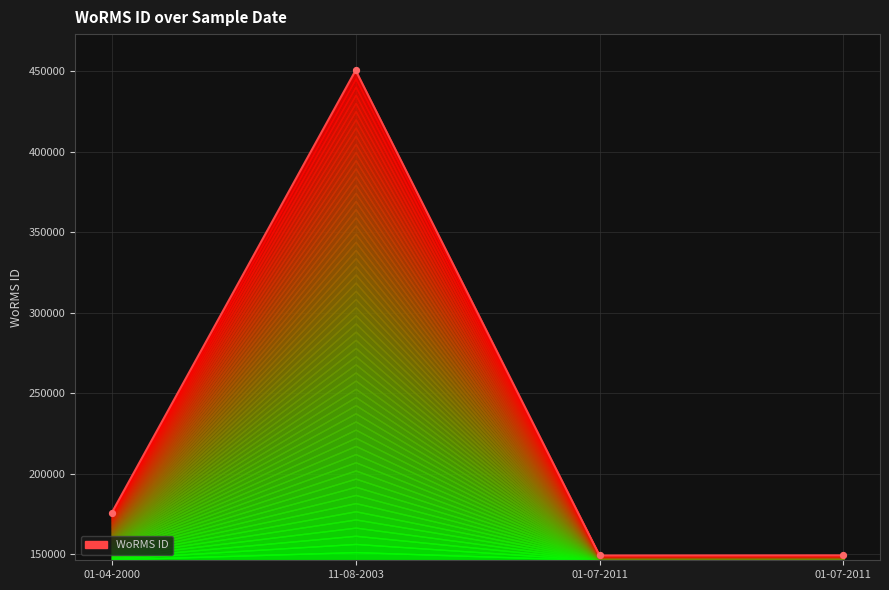

What is the change in value from 11-08-2003 to 01-07-2011?

-301574